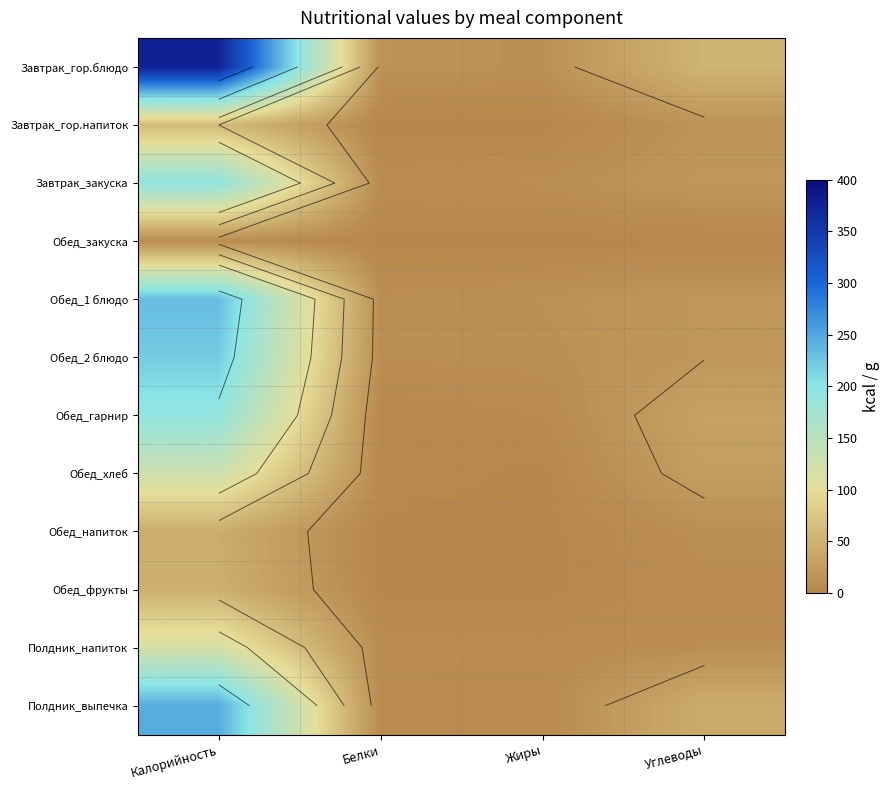

At how many categories does at least one series exceed 322?

1